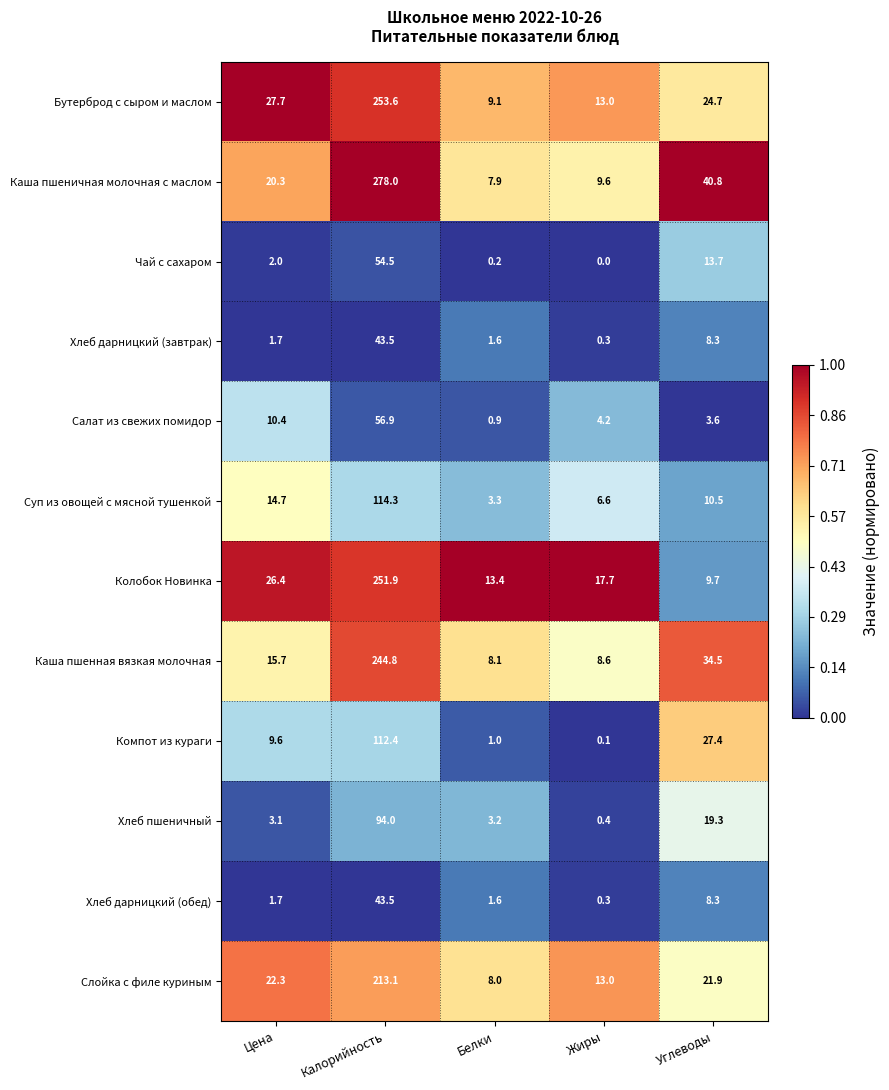

True or false: Слойка с филе куриным has a value of 22.3 at Цена.

True